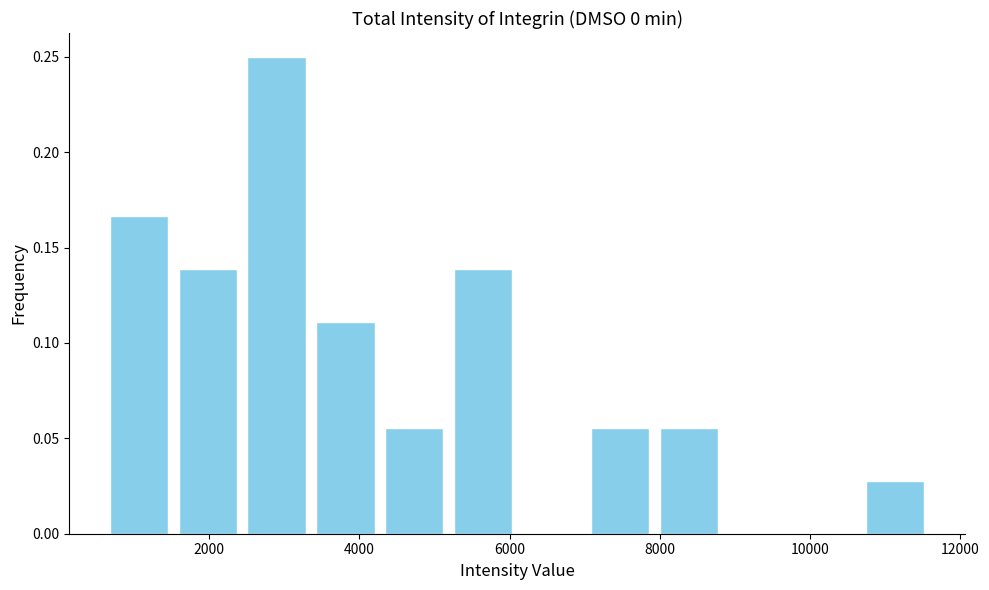

How tall is the bar that spans 3400 to 4200 on the x-axis? Neither the bar edges nor the heights are printed on the chart, so give them approximately, as read against the axes.

0.110